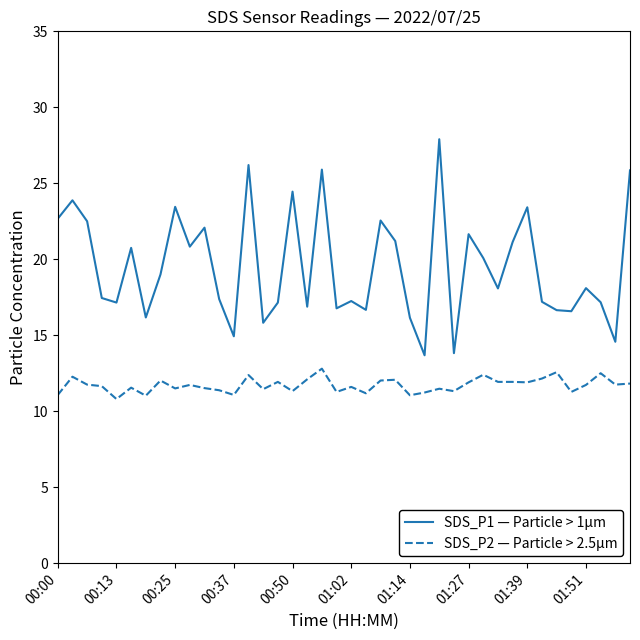

What is the difference between the maximum and minimum values in the SDS_P2 — Particle > 2.5µm series?

2.0